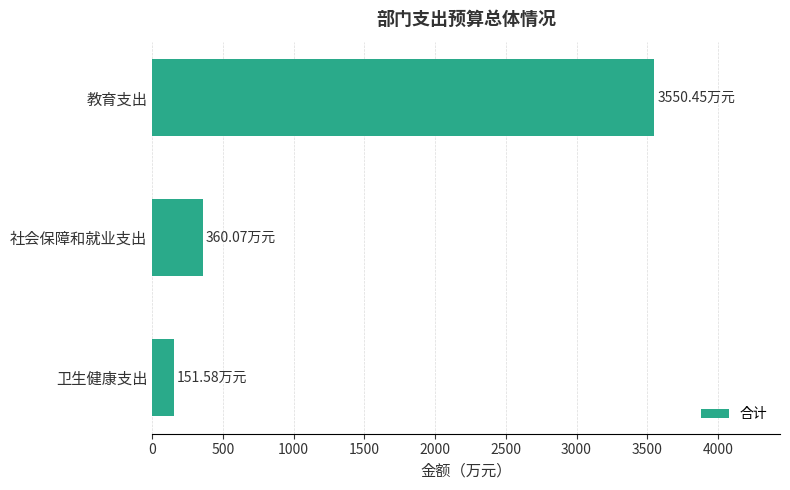

At which label is the value closest to 1851?

社会保障和就业支出